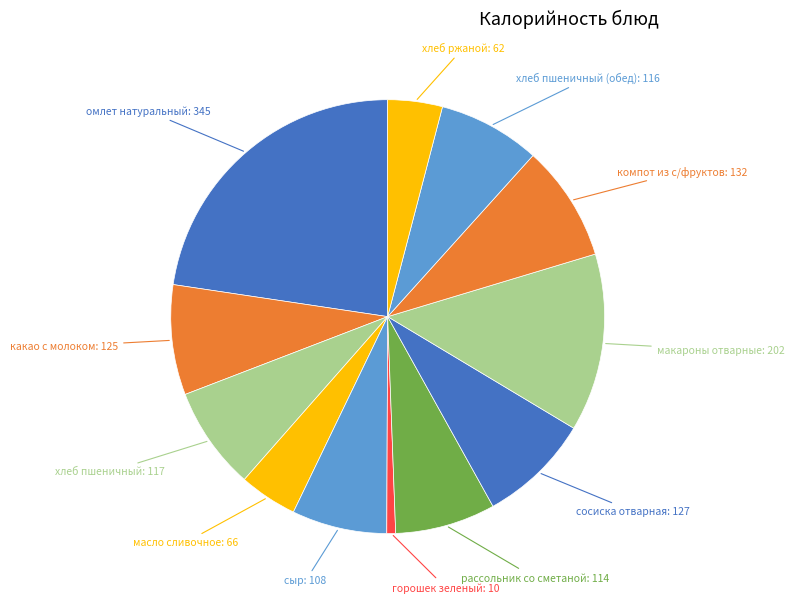

Between хлеб ржаной and рассольник со сметаной, which is larger?

рассольник со сметаной